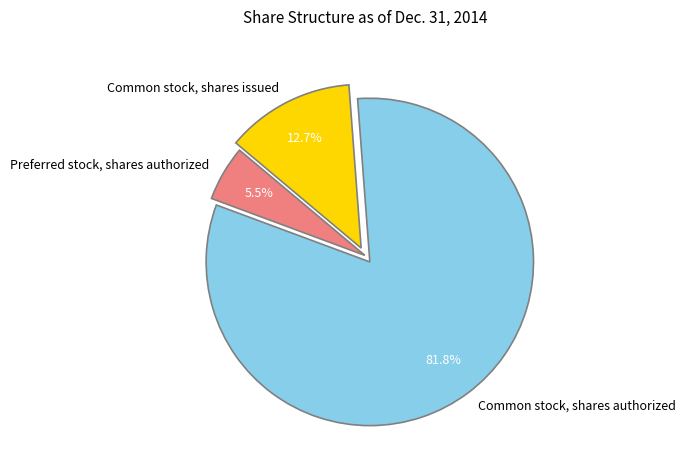

Count the number of slices in the pie.

3